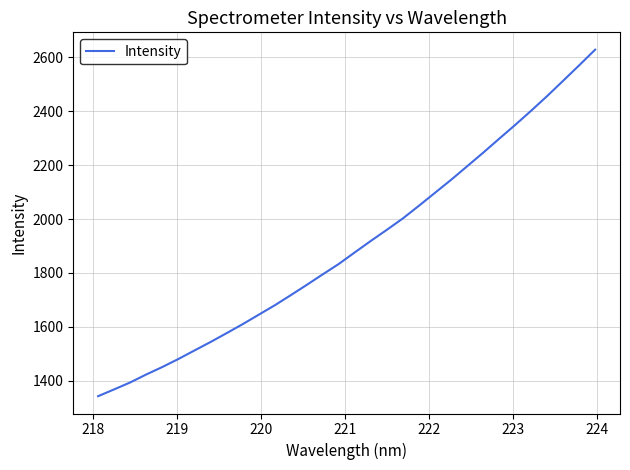

What is the smallest value displayed?

1342.9